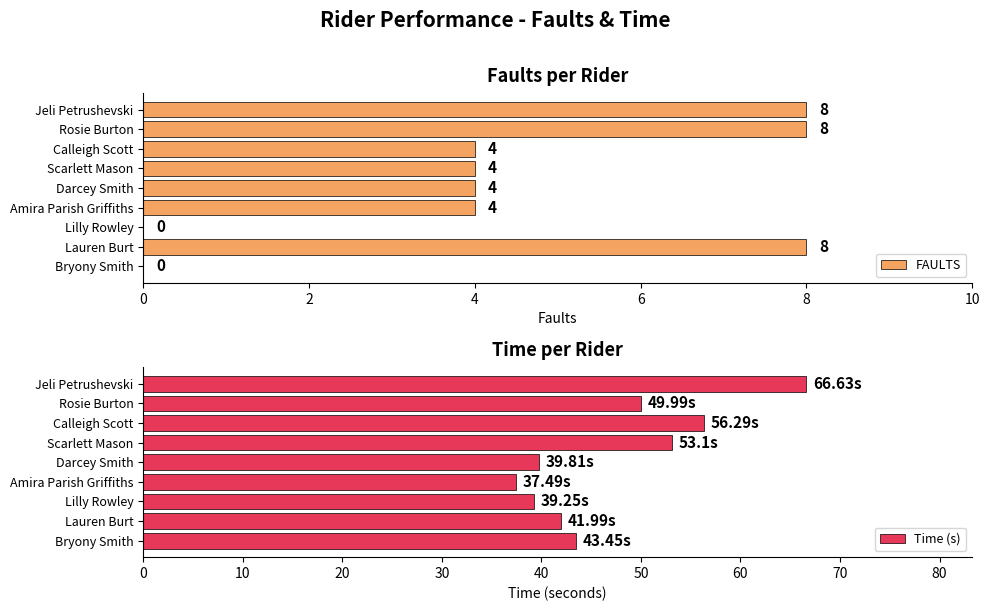

Count the number of categories in the chart.

9